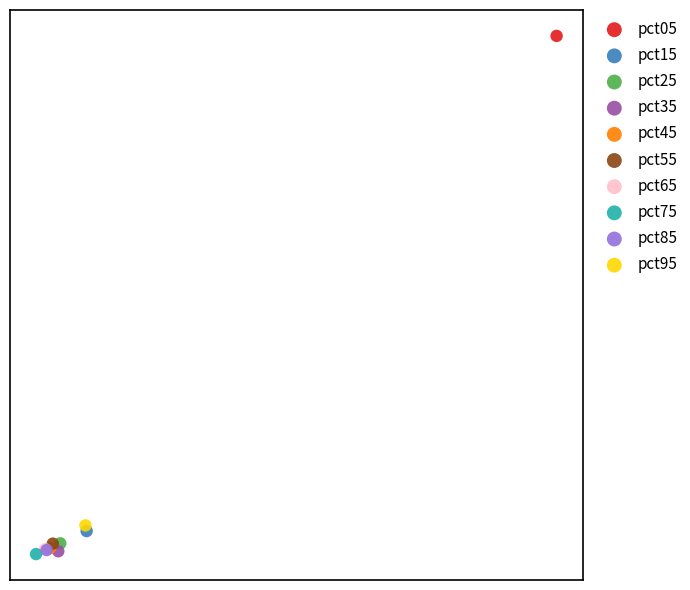

What are all the series names shown in the legend?

pct05, pct15, pct25, pct35, pct45, pct55, pct65, pct75, pct85, pct95